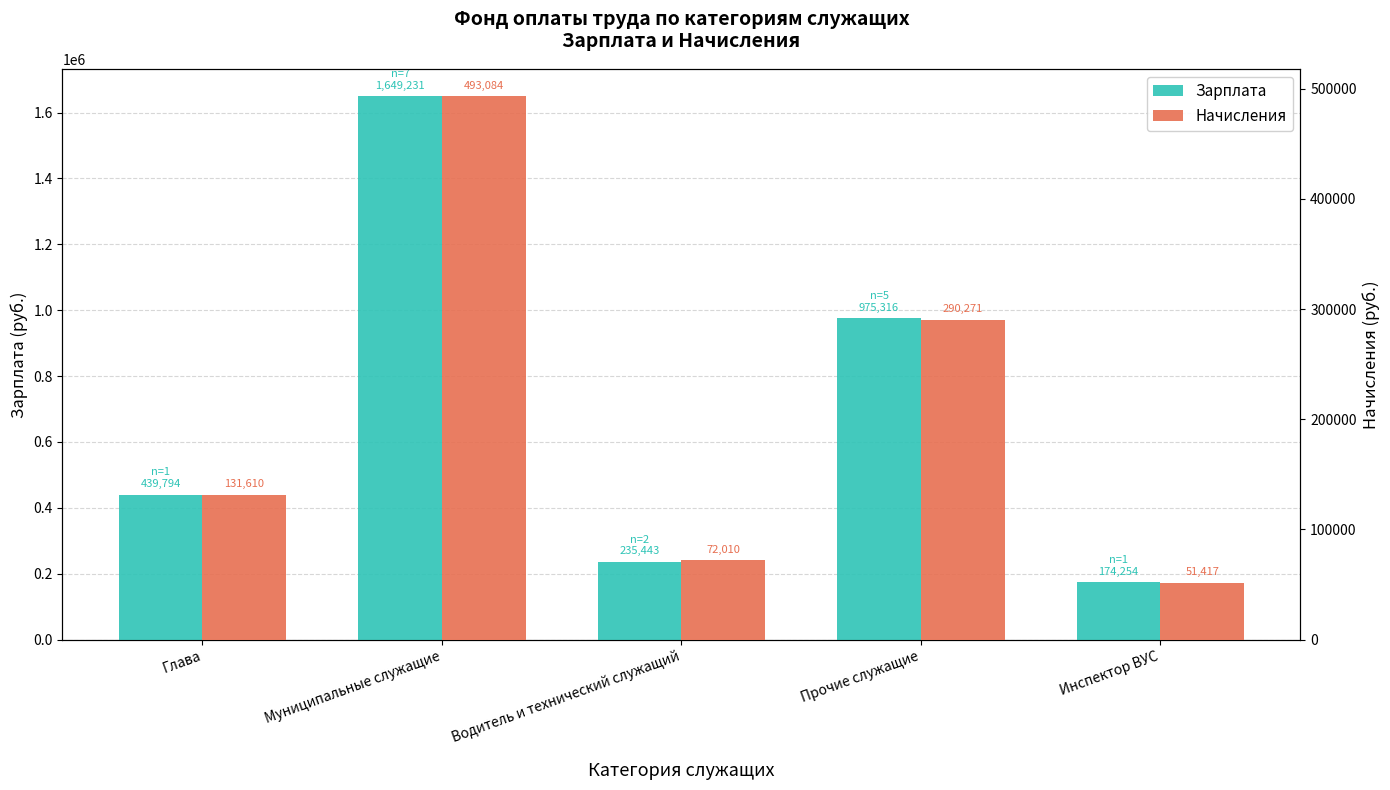

Count the number of categories in the chart.

5